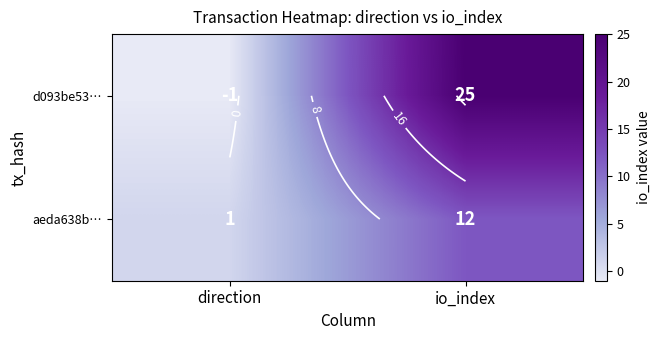

At which label is aeda638b… closest to 6?

direction